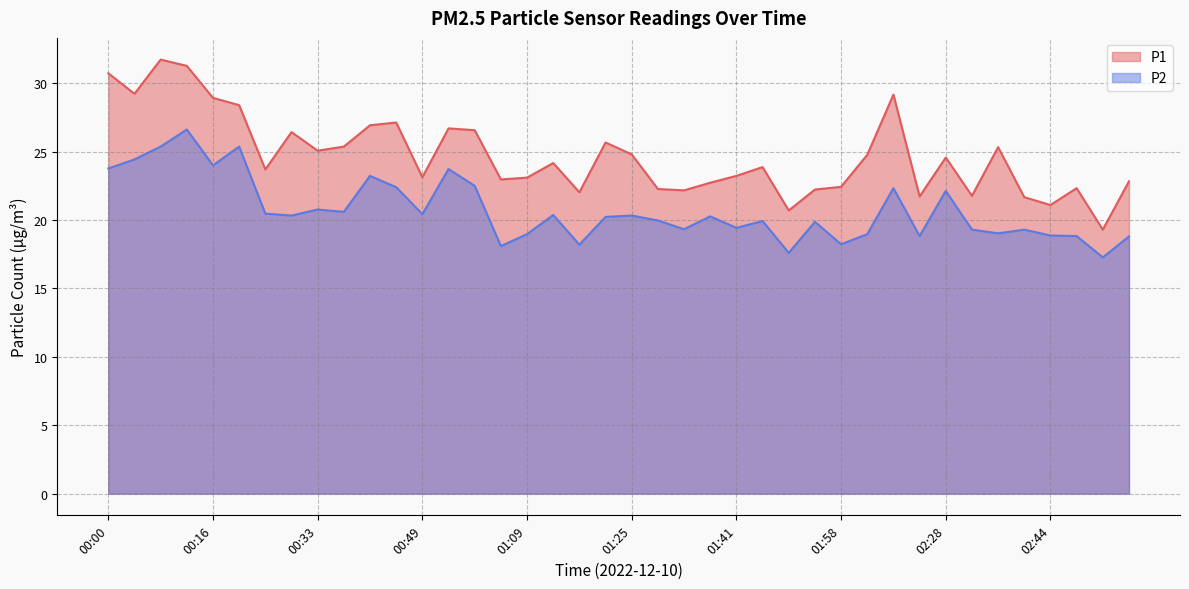

True or false: P2 and P1 intersect in this chart.

False